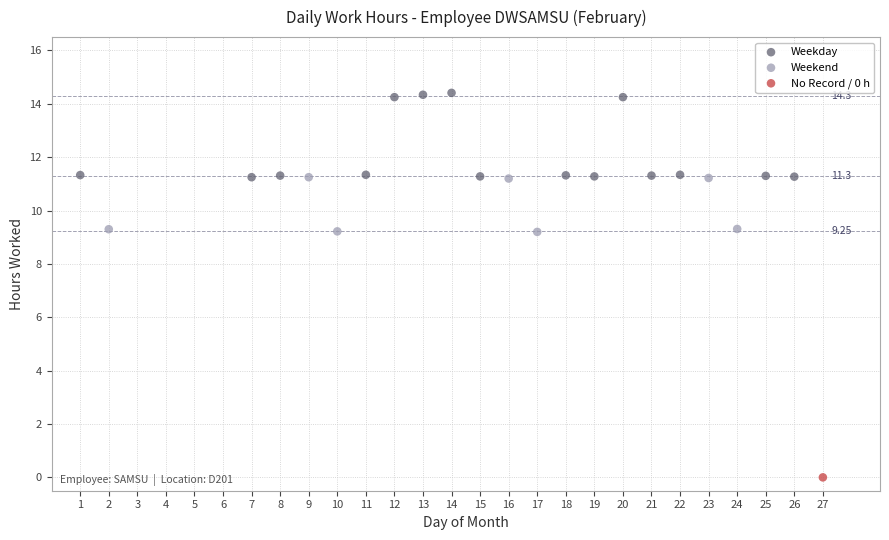

What are all the series names shown in the legend?

Weekday, Weekend, No Record / 0 h